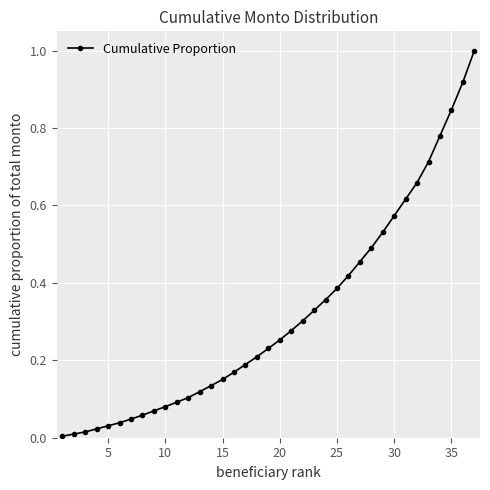

How many series are shown in this chart?

1